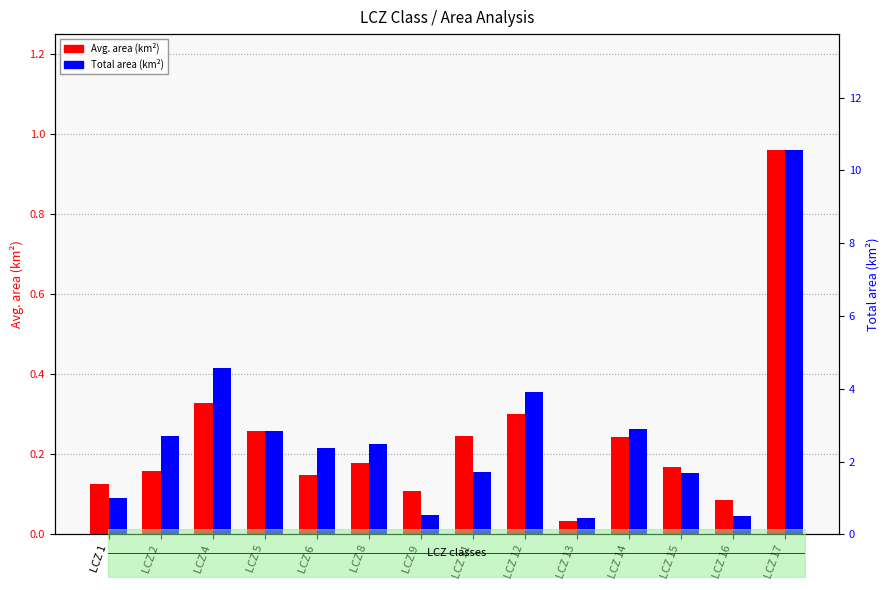

What value does the Avg. area (km2) series have at LCZ 16?

0.1